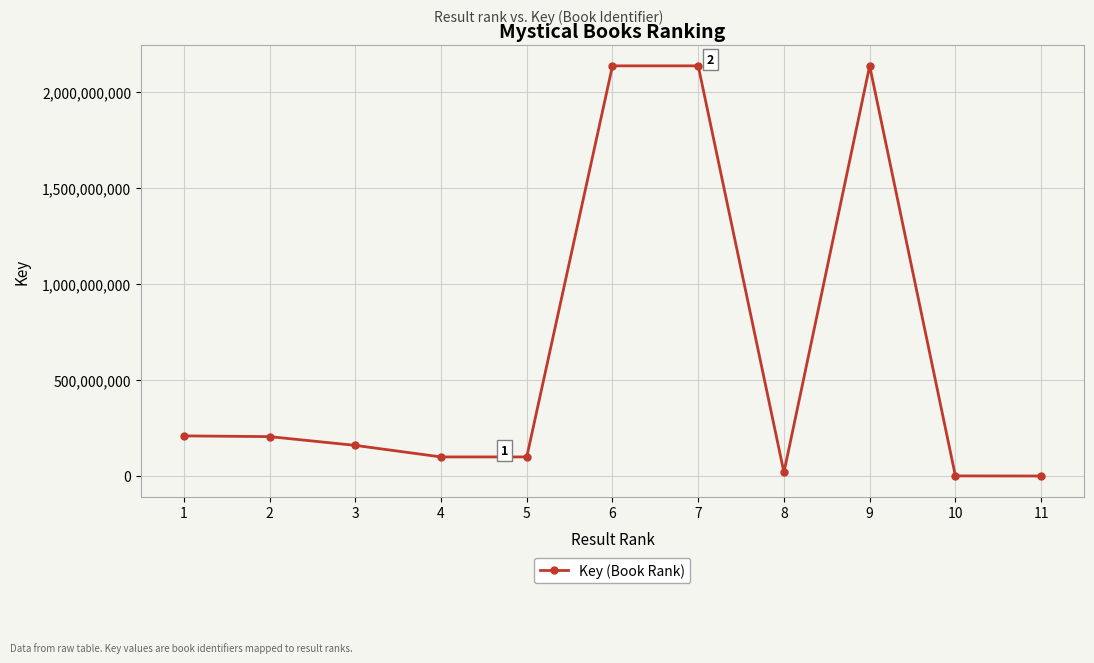

What is the value of the 2nd point from the left?

206244072